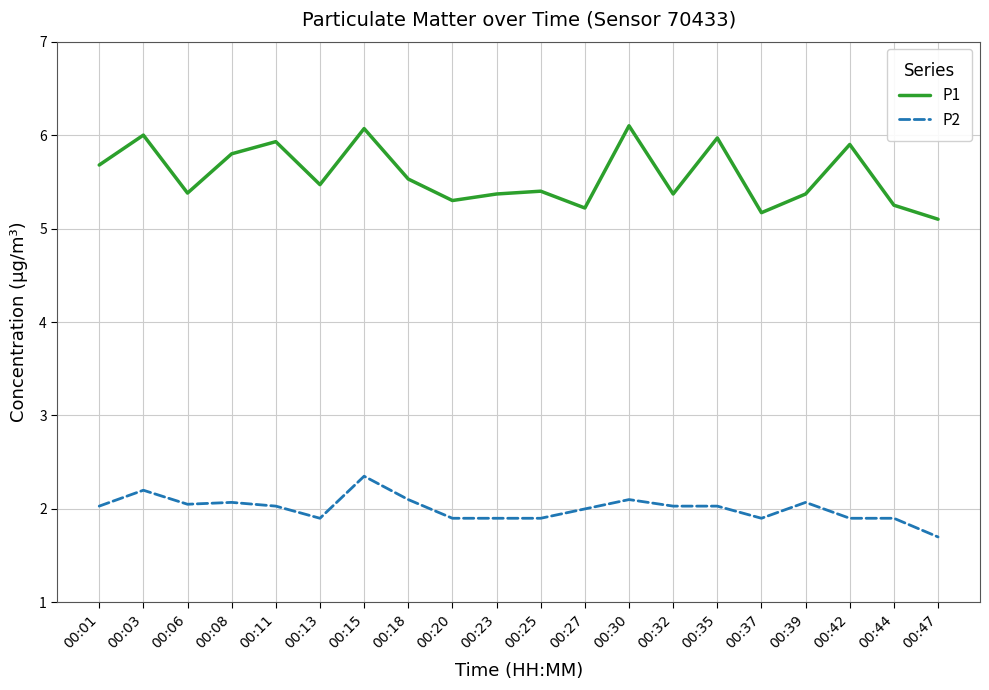

List the series in order of their overall mean, lowest first.

P2, P1